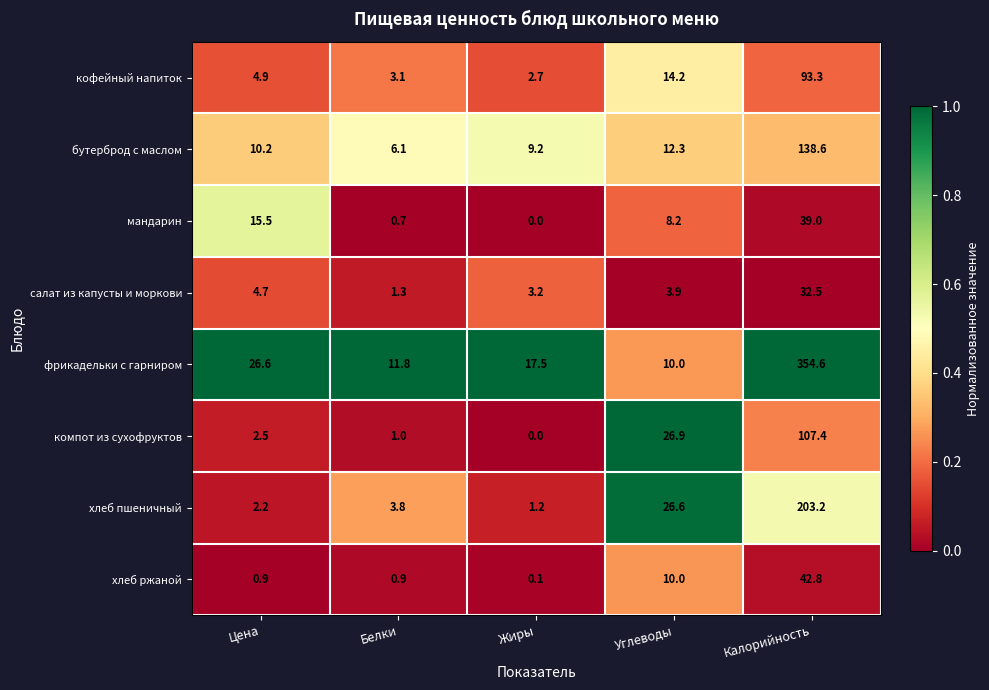

What is the greatest value displayed?

354.6